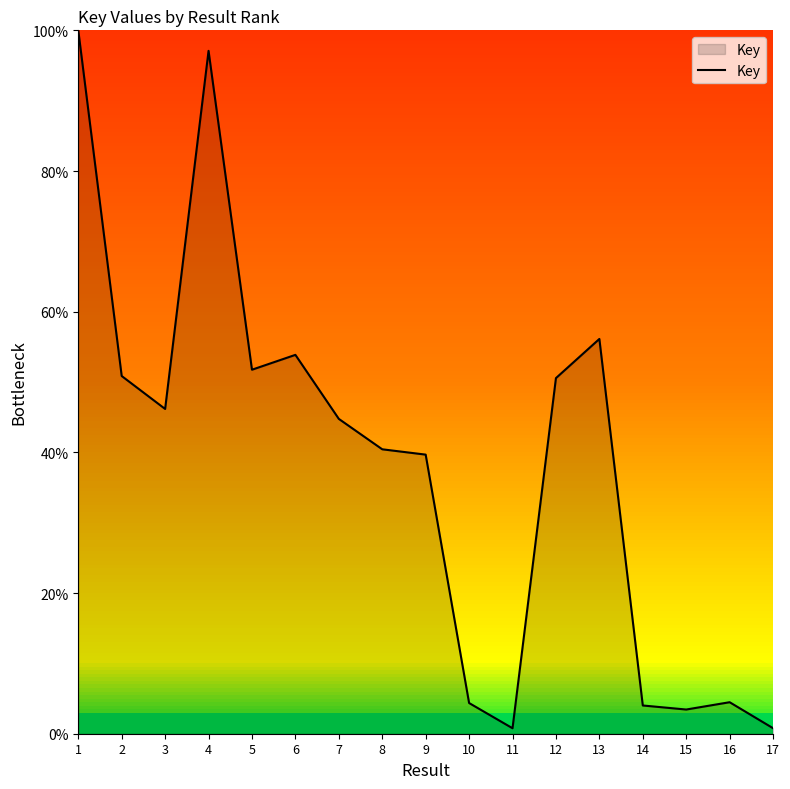

How many values are below 44?

8